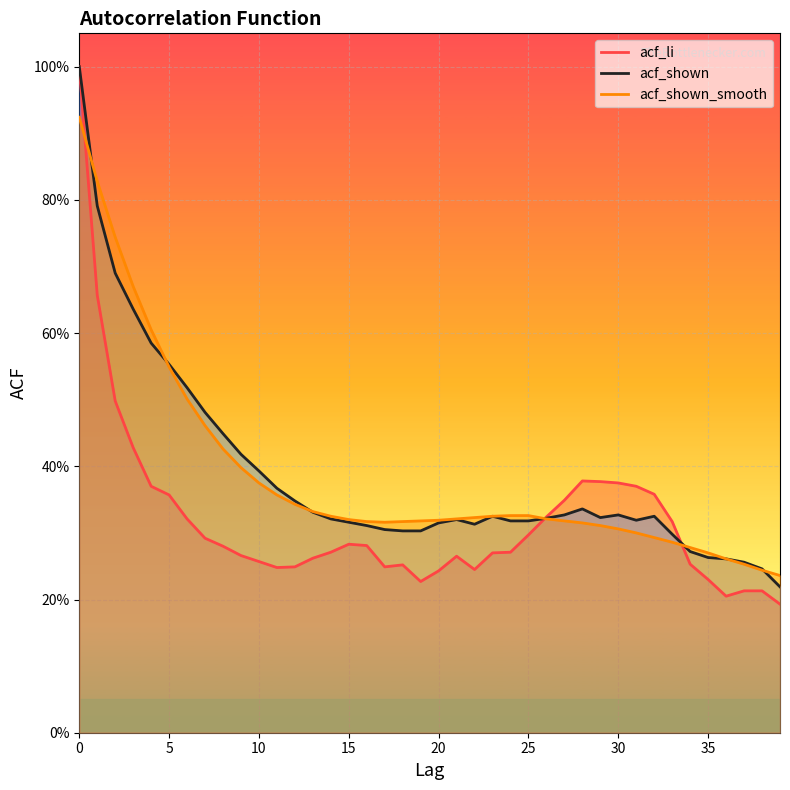

What is the difference between the maximum and minimum values in the acf_shown series?

0.8